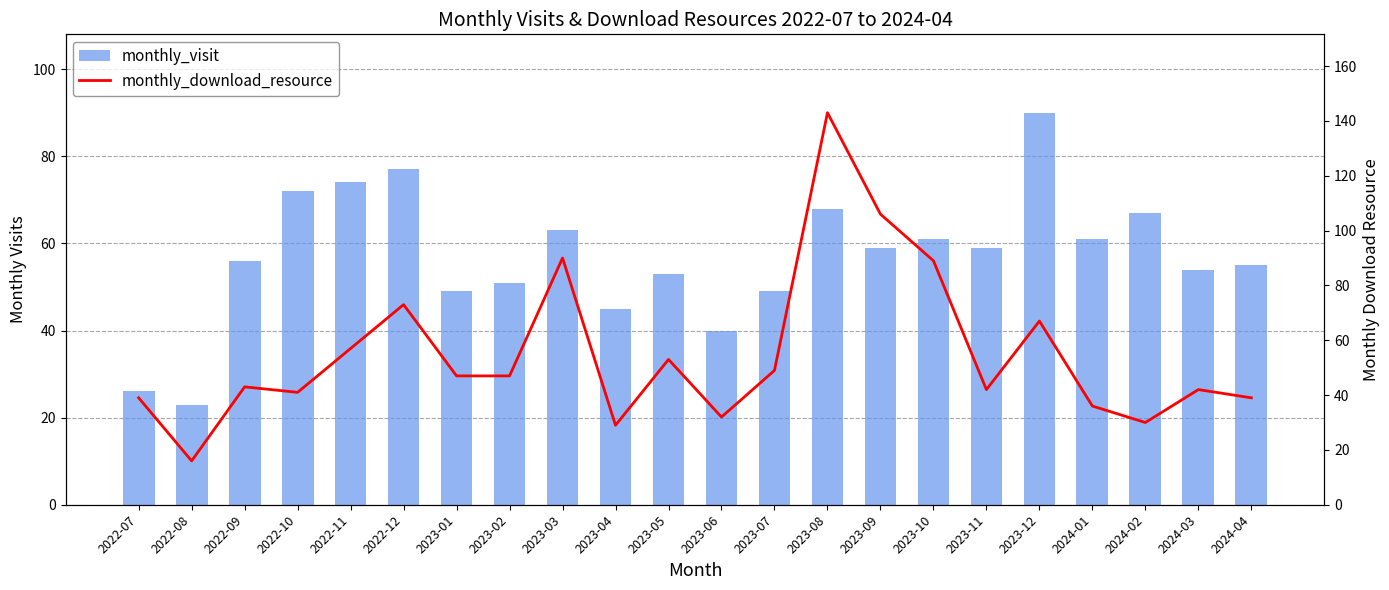

Reading left to right, what are all the values shown in this chart?

monthly_visit: 2022-07=26	2022-08=23	2022-09=56	2022-10=72	2022-11=74	2022-12=77	2023-01=49	2023-02=51	2023-03=63	2023-04=45	2023-05=53	2023-06=40	2023-07=49	2023-08=68	2023-09=59	2023-10=61	2023-11=59	2023-12=90	2024-01=61	2024-02=67	2024-03=54	2024-04=55
monthly_download_resource: 2022-07=39	2022-08=16	2022-09=43	2022-10=41	2022-11=57	2022-12=73	2023-01=47	2023-02=47	2023-03=90	2023-04=29	2023-05=53	2023-06=32	2023-07=49	2023-08=143	2023-09=106	2023-10=89	2023-11=42	2023-12=67	2024-01=36	2024-02=30	2024-03=42	2024-04=39